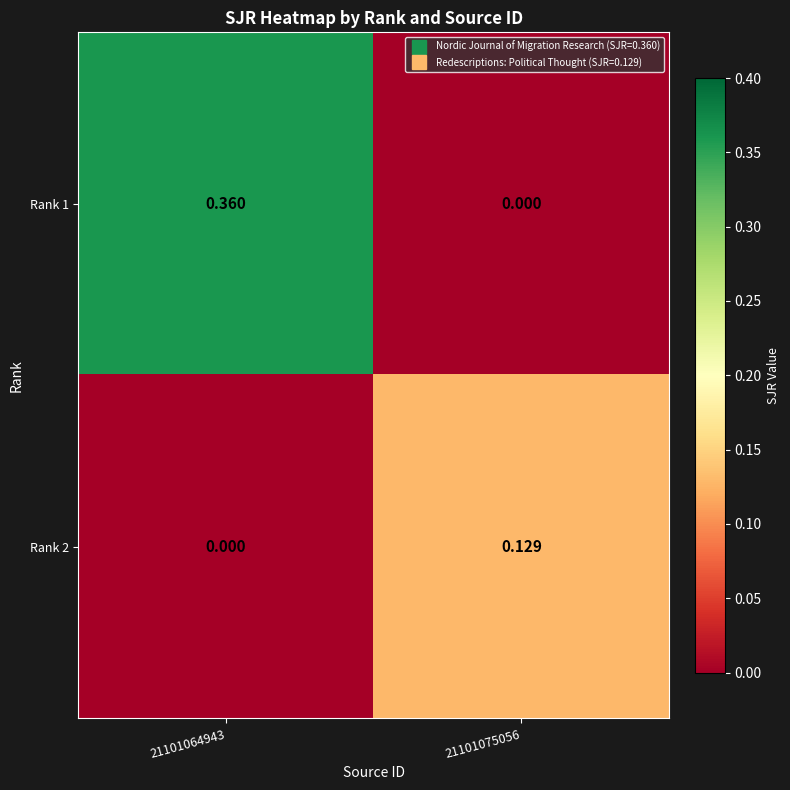

Reading right to left, extract all data points from this chart.

Rank 1: 21101075056=0.0	21101064943=0.4
Rank 2: 21101075056=0.1	21101064943=0.0